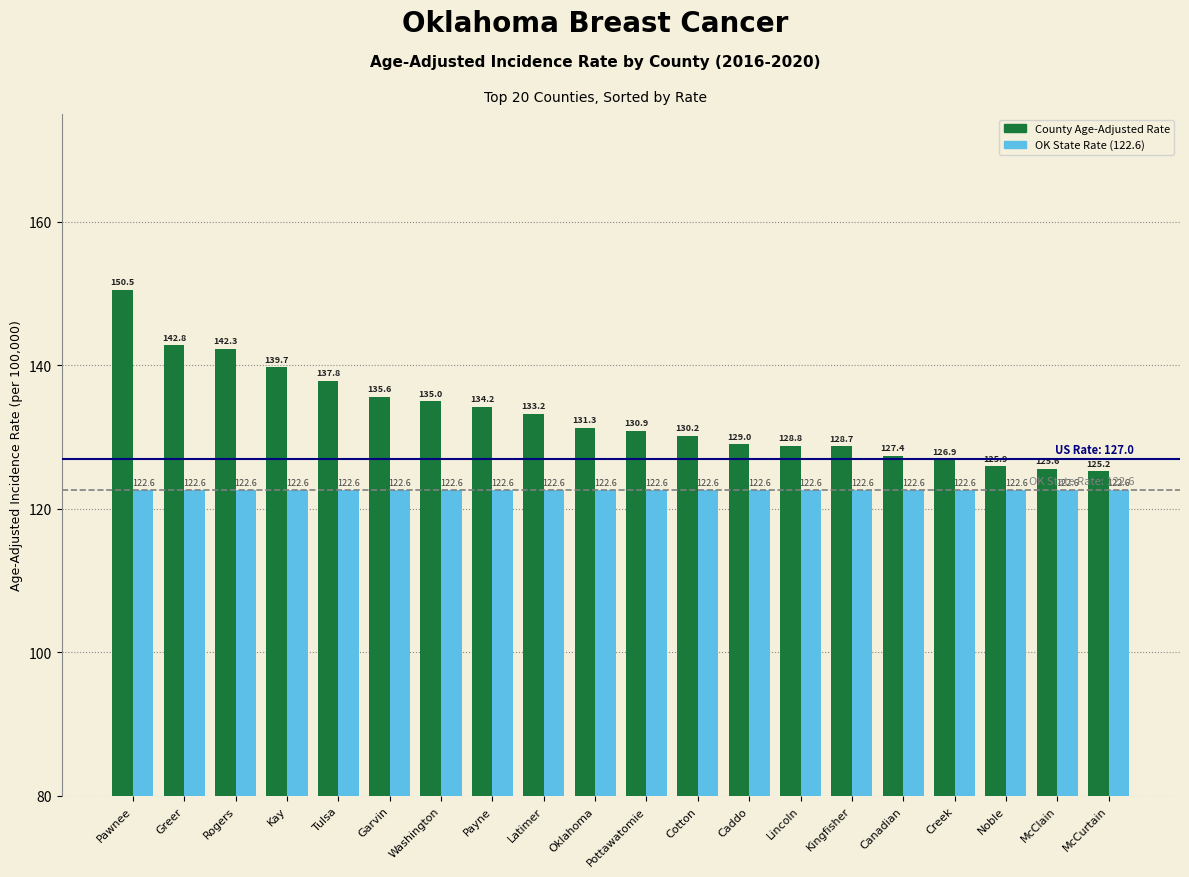

What is the maximum value shown in the chart?

150.5